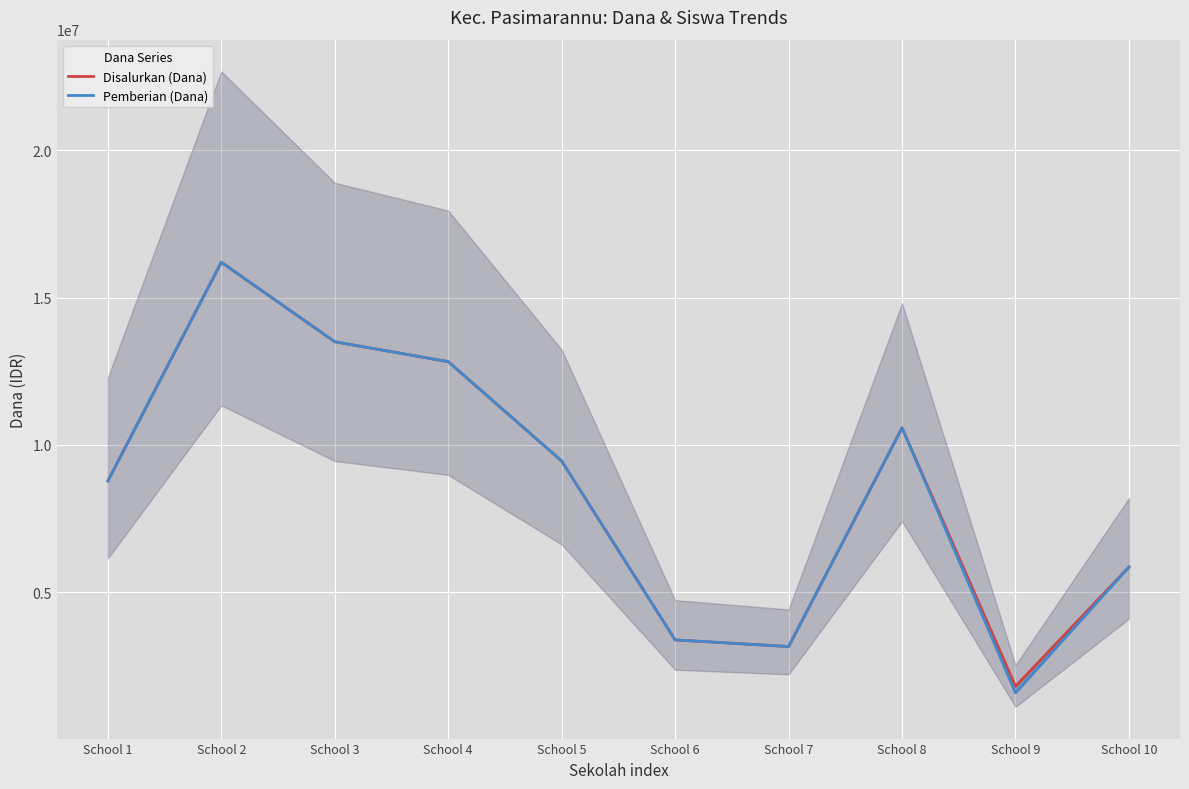

True or false: Disalurkan (Dana) has a value of 9450000 at School 5.

True